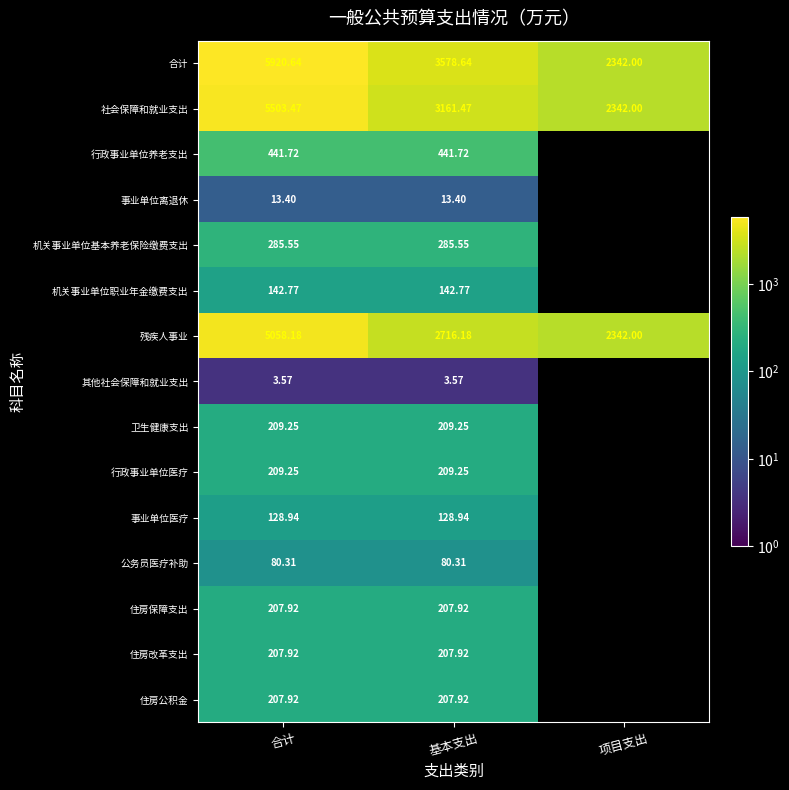

Is the value of 行政事业单位养老支出 at 基本支出 greater than the value of 事业单位离退休 at 合计?

Yes